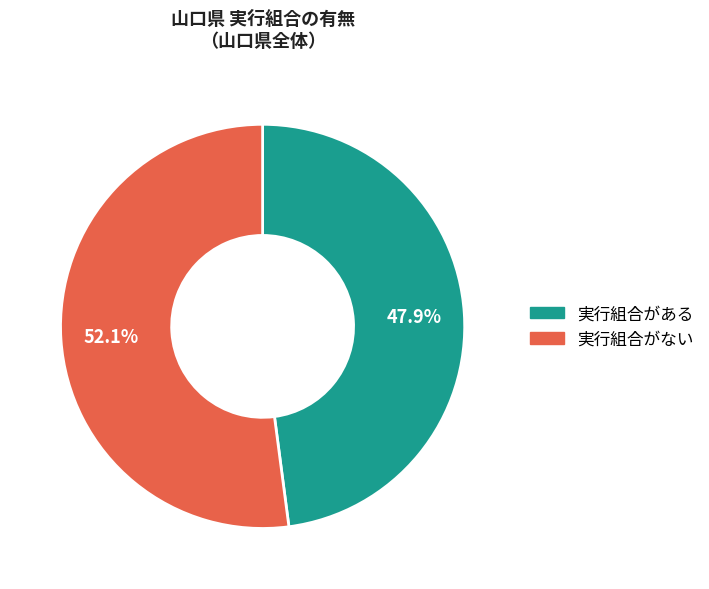

How many segments does this pie chart have?

2